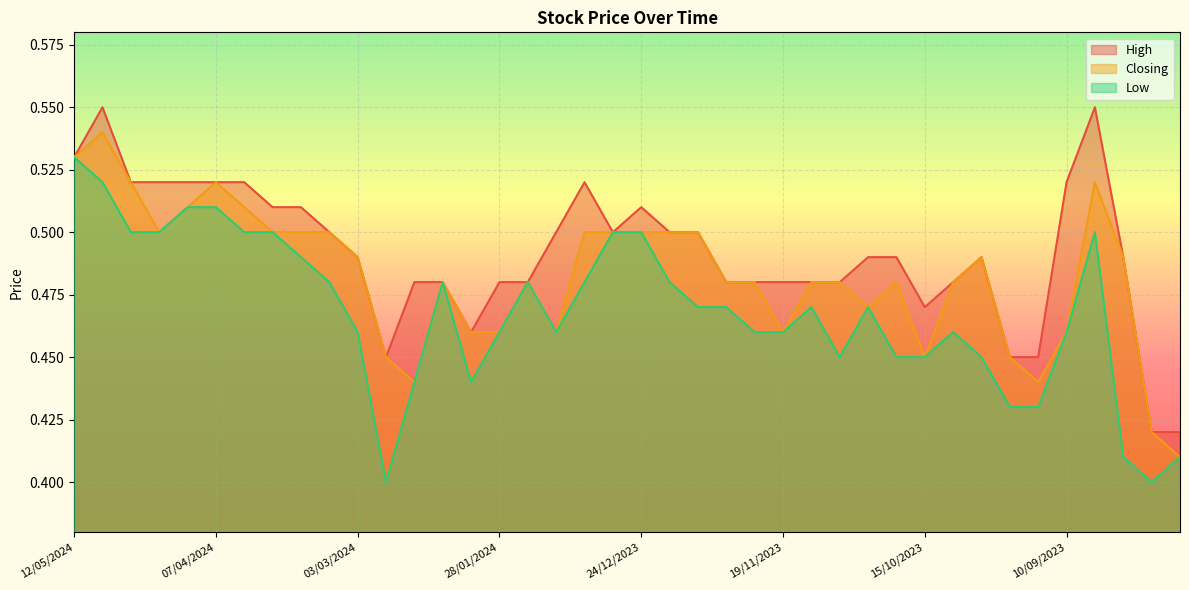

What is the label of the 31st point from the left?

15/10/2023